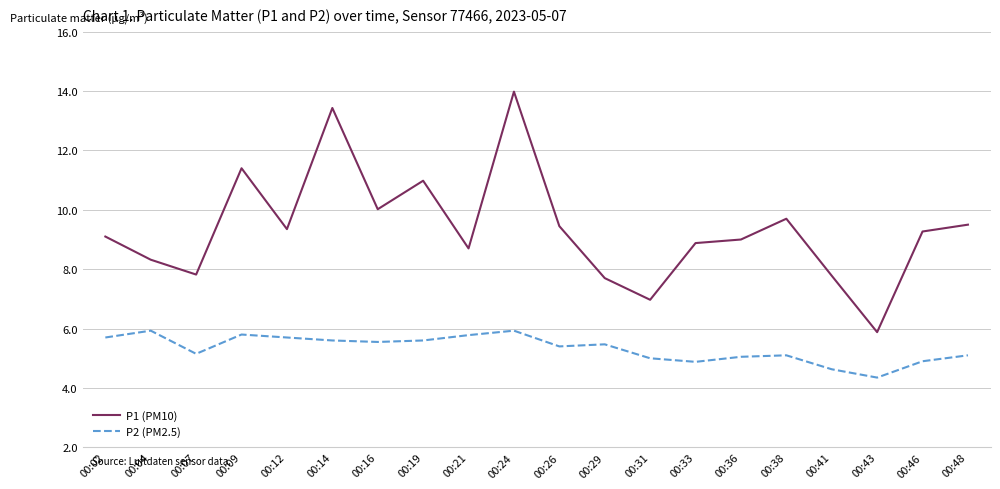

True or false: P1 (PM10) and P2 (PM2.5) cross at least once.

False